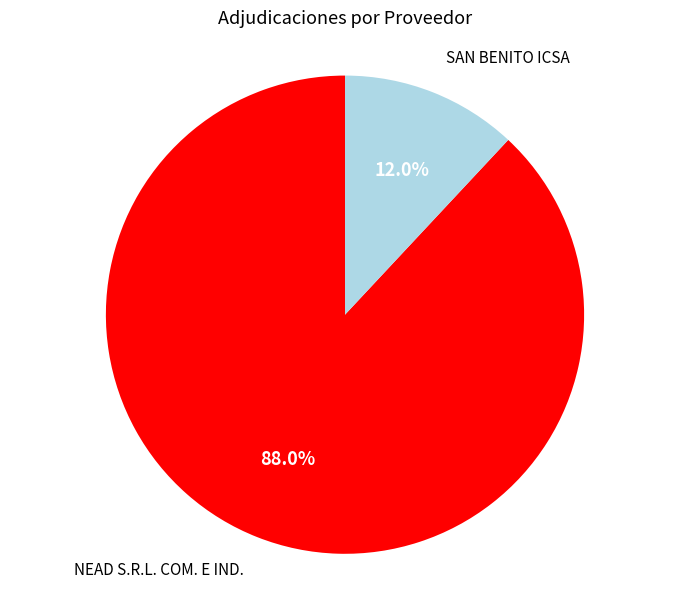

Which slice is the largest?

NEAD S.R.L. COM. E IND.